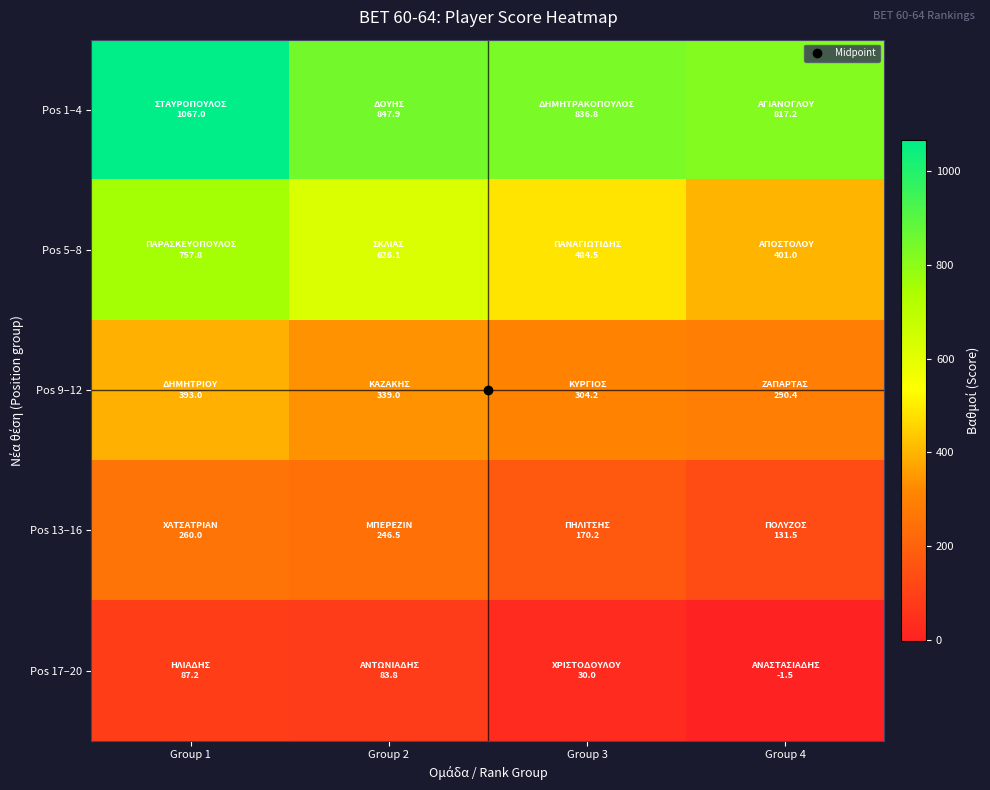

Reading left to right, list all the values displayed in this chart.

Pos 1–4: Group 1=1067.0	Group 2=847.9	Group 3=836.8	Group 4=817.2
Pos 5–8: Group 1=757.8	Group 2=626.1	Group 3=484.5	Group 4=401.0
Pos 9–12: Group 1=393.0	Group 2=339.0	Group 3=304.2	Group 4=290.4
Pos 13–16: Group 1=260.0	Group 2=246.5	Group 3=170.2	Group 4=131.5
Pos 17–20: Group 1=87.2	Group 2=83.8	Group 3=30.0	Group 4=-1.5